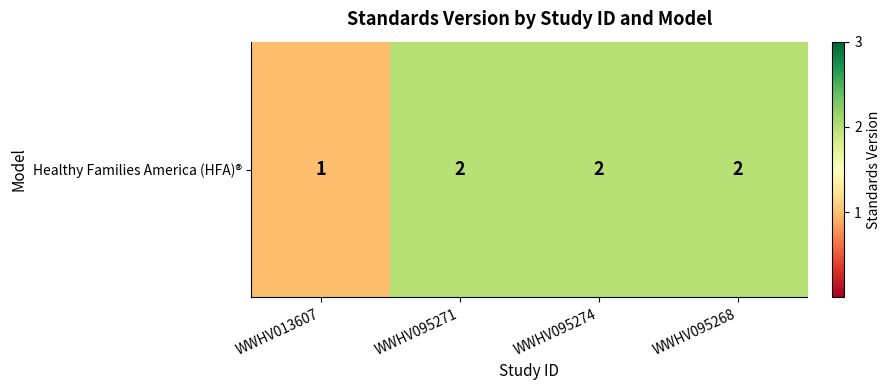

What is the change in value from WWHV013607 to WWHV095268?

+1